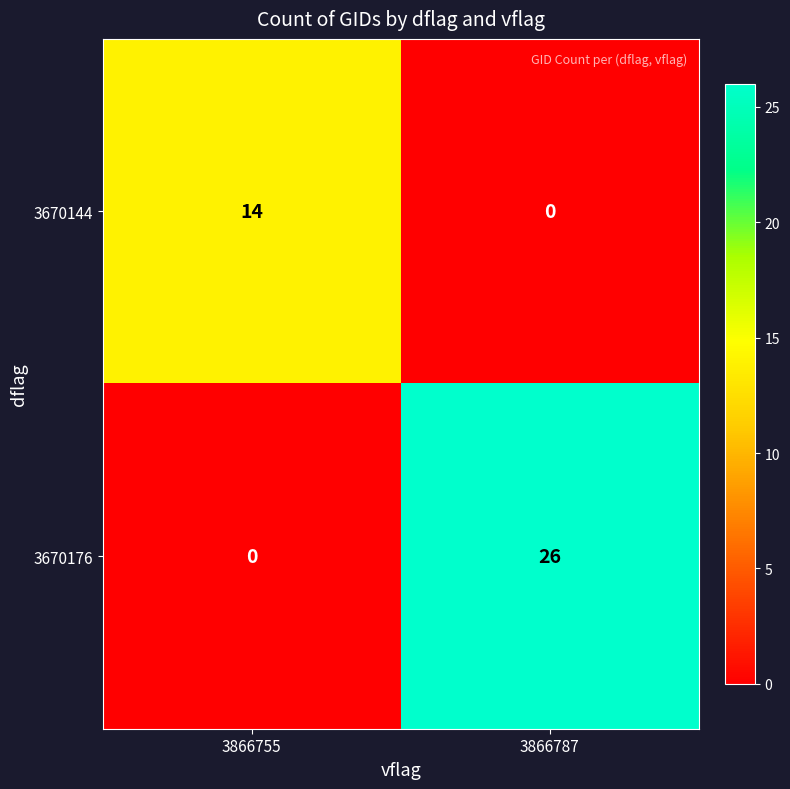

How many values in the 3670176 series are below 26?

1